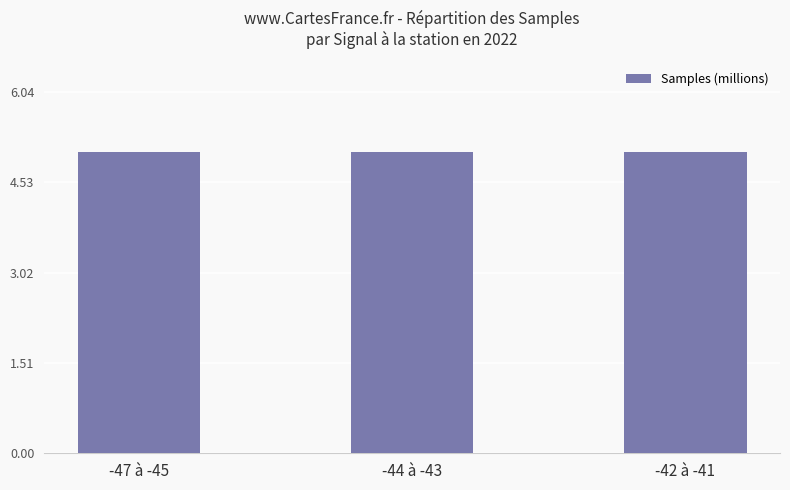

Reading left to right, transcribe all the data shown in this chart.

-47 à -45=5.0	-44 à -43=5.0	-42 à -41=5.0